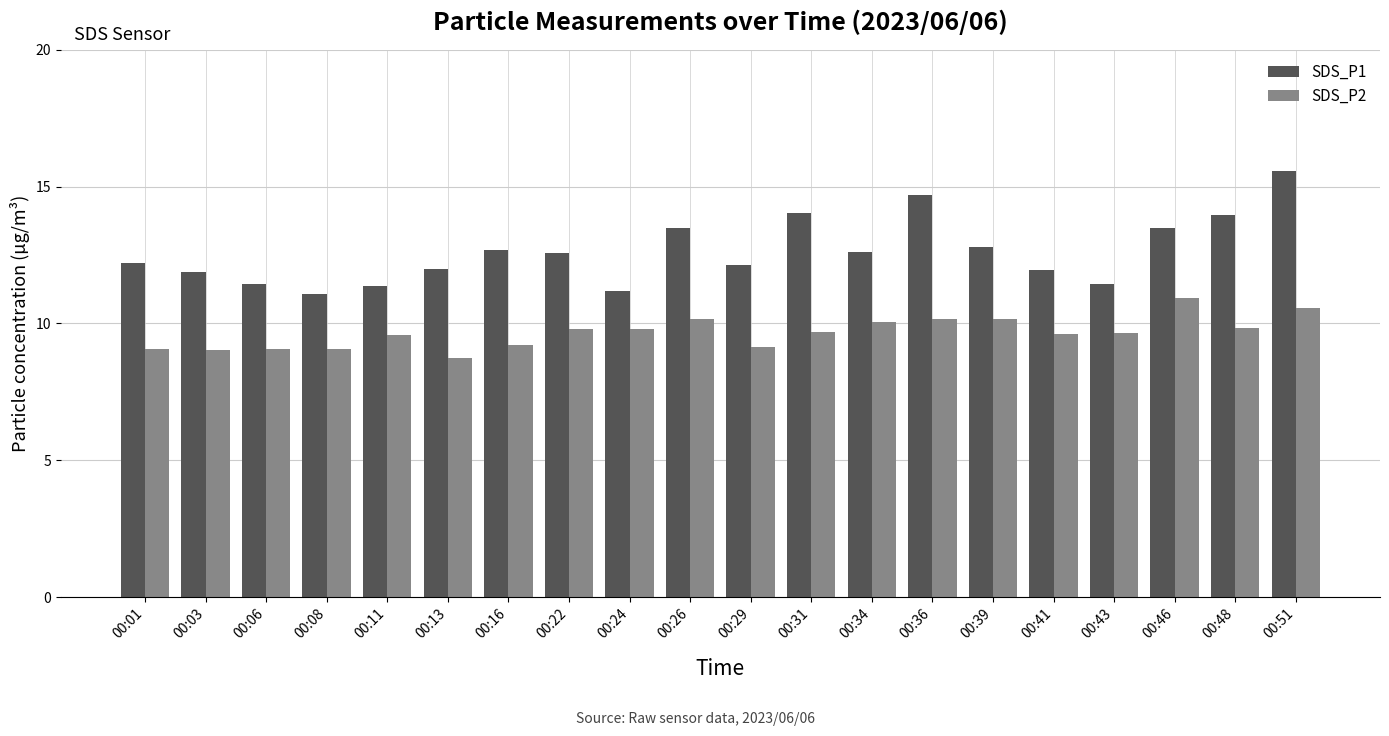

Which series has the largest total across all categories?

SDS_P1